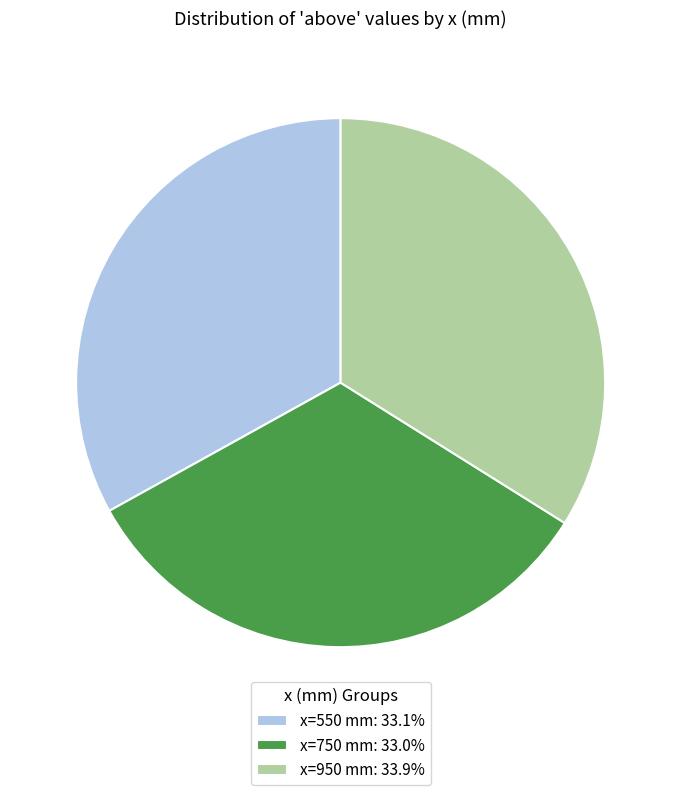

Count the number of slices in the pie.

3